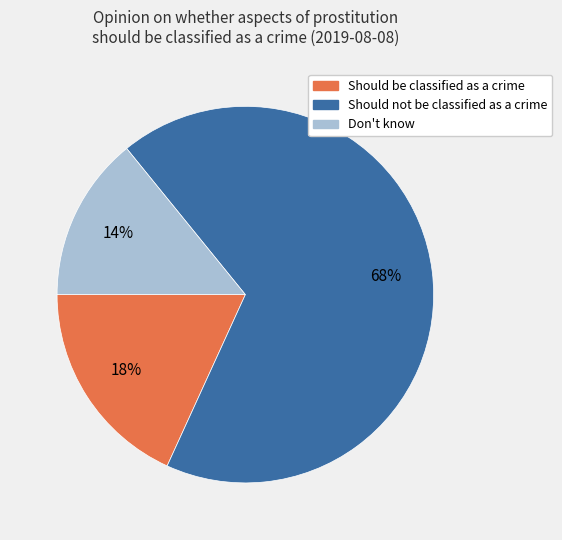

Which has a higher value, Should not be classified as a crime or Should be classified as a crime?

Should not be classified as a crime